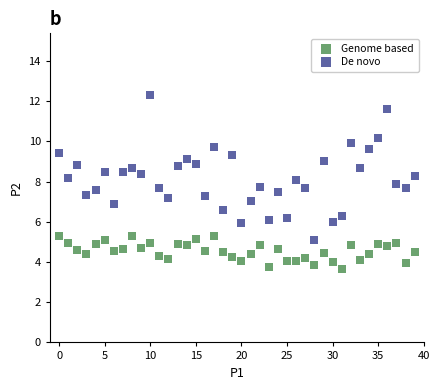

What are all the series names shown in the legend?

Genome based, De novo